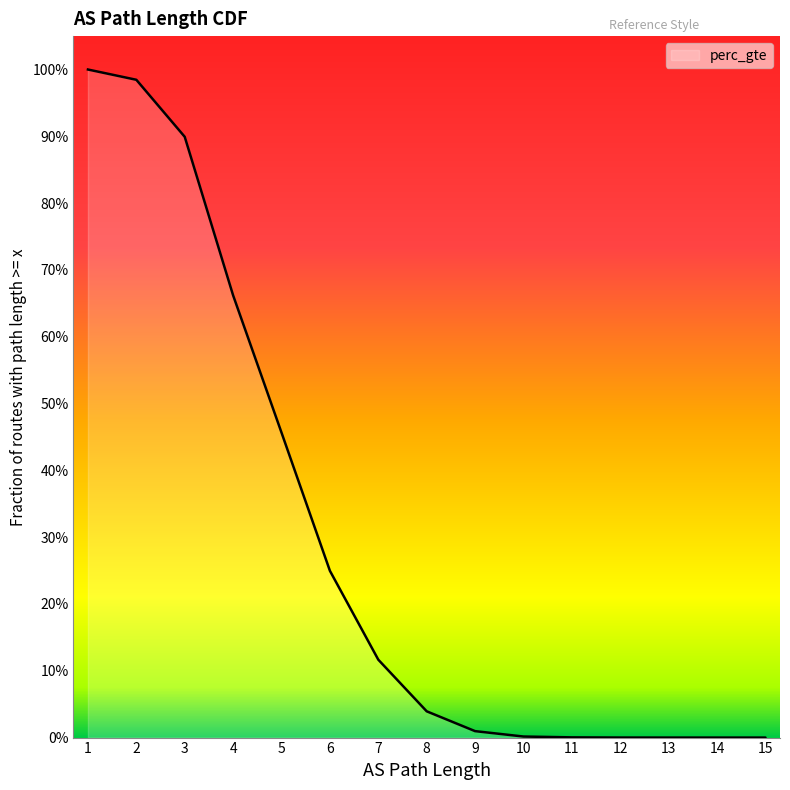

Count the number of values greater than 0.

15